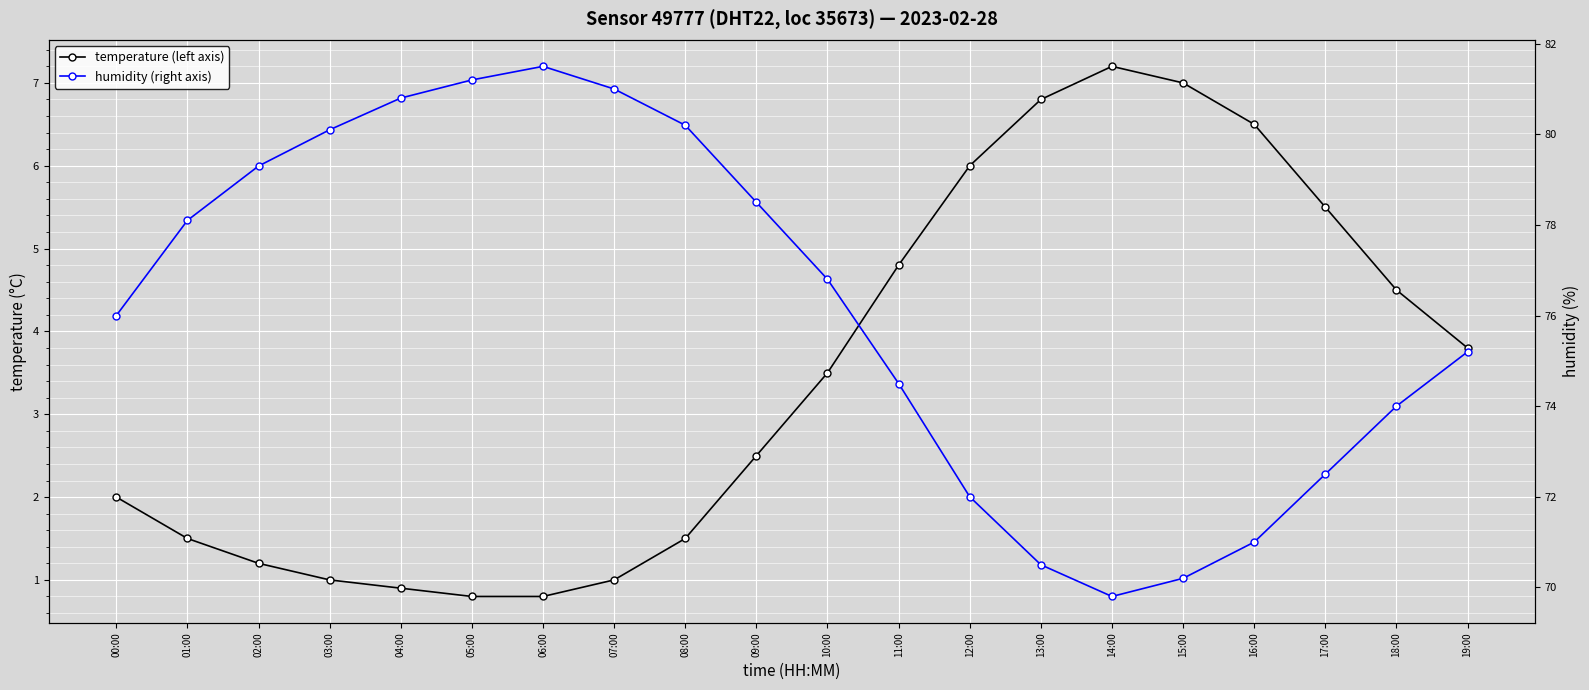

Where is the first local maximum for temperature (left axis)?

14:00